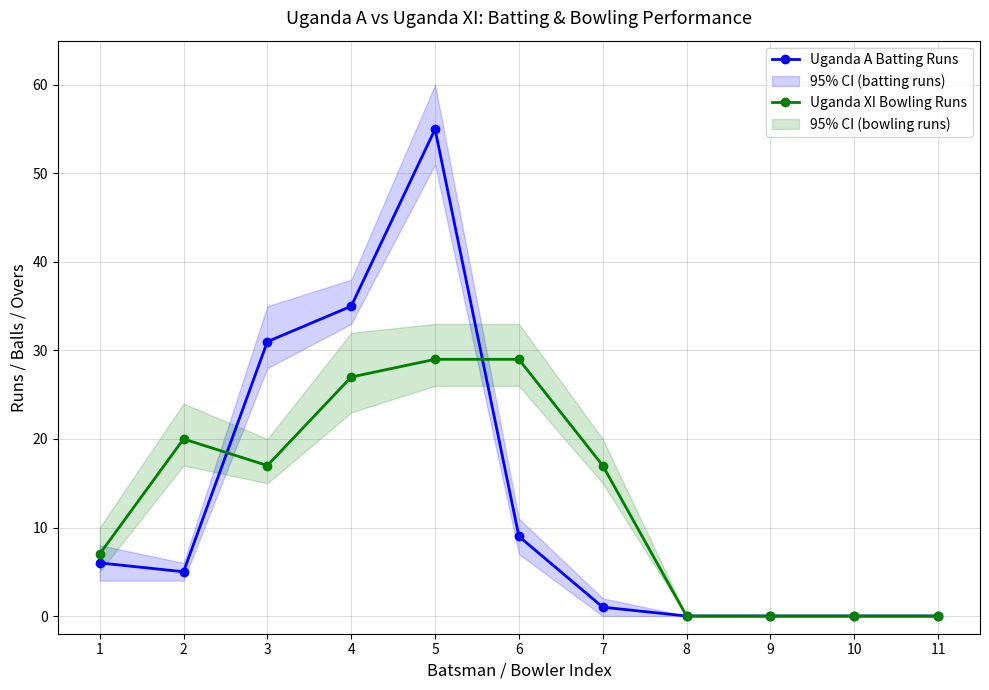

At which label does Uganda A Batting Runs first exceed 5?

1